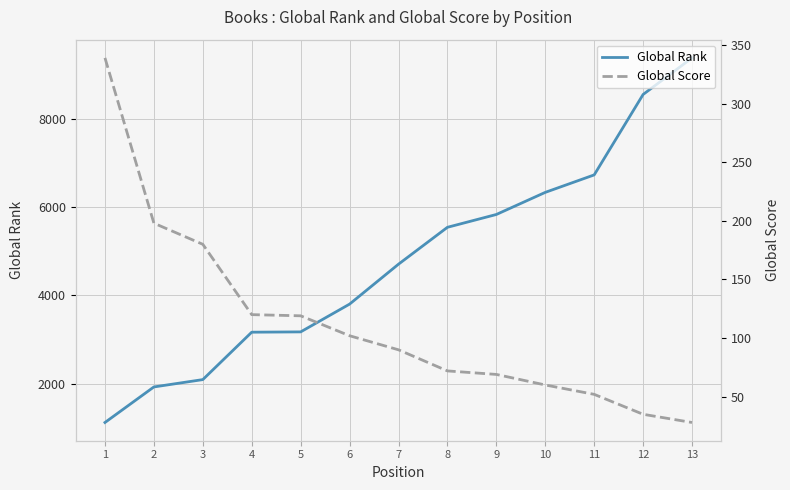

Reading left to right, what are all the values shown in this chart?

Global Rank: 1=1127	2=1931	3=2097	4=3169	5=3176	6=3804	7=4707	8=5541	9=5831	10=6331	11=6726	12=8545	13=9372
Global Score: 1=339	2=198	3=180	4=120	5=119	6=102	7=90	8=72	9=69	10=60	11=52	12=35	13=28